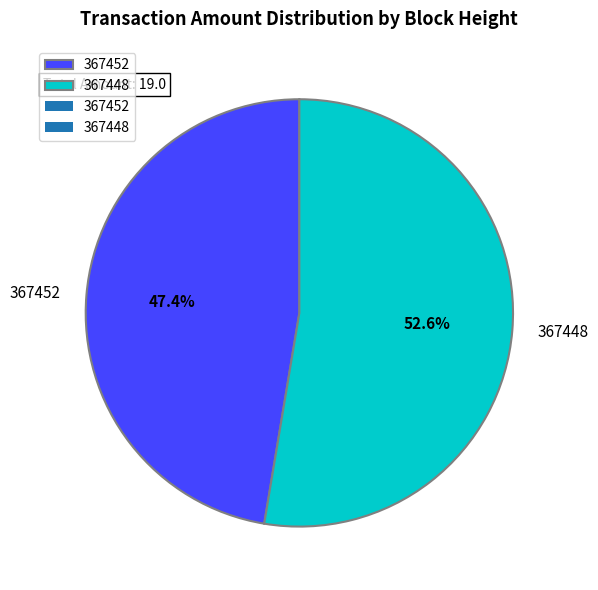

What is the smallest slice in the pie chart?

367452